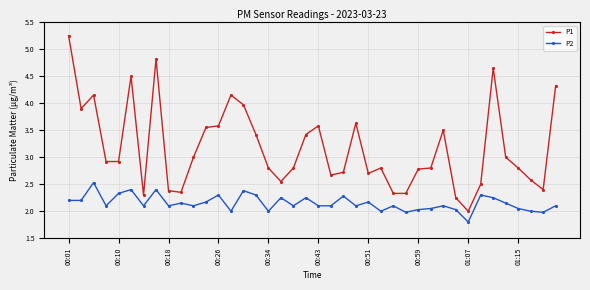

How many series are shown in this chart?

2